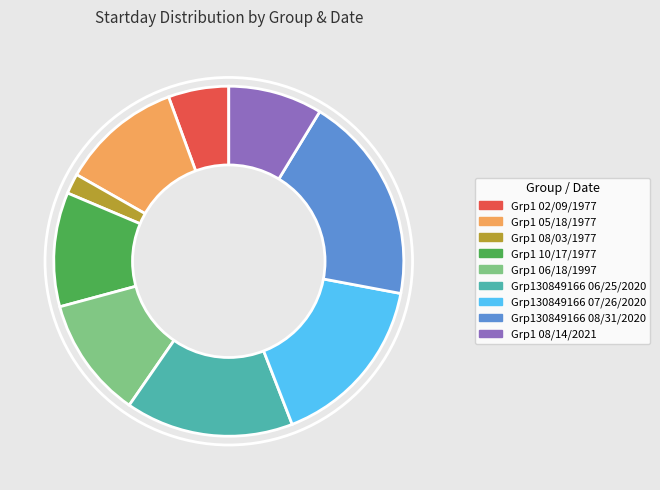

Combined, do Grp1 02/09/1977 and Grp1 06/18/1997 account for over 50%?

No